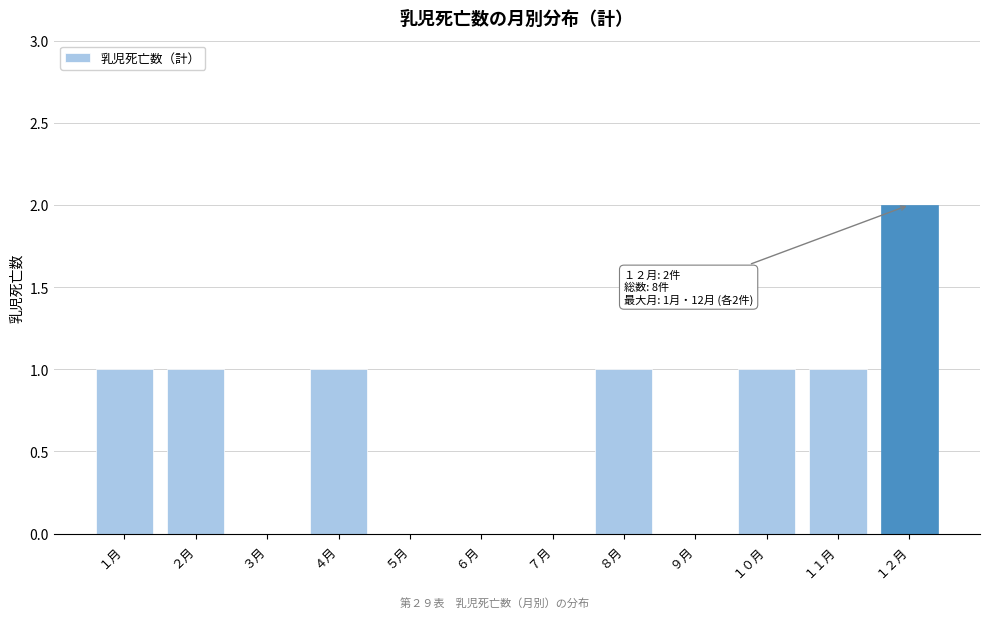

Reading left to right, what are all the values shown in this chart?

１月=1	２月=1	３月=0	４月=1	５月=0	６月=0	７月=0	８月=1	９月=0	１０月=1	１１月=1	１２月=2